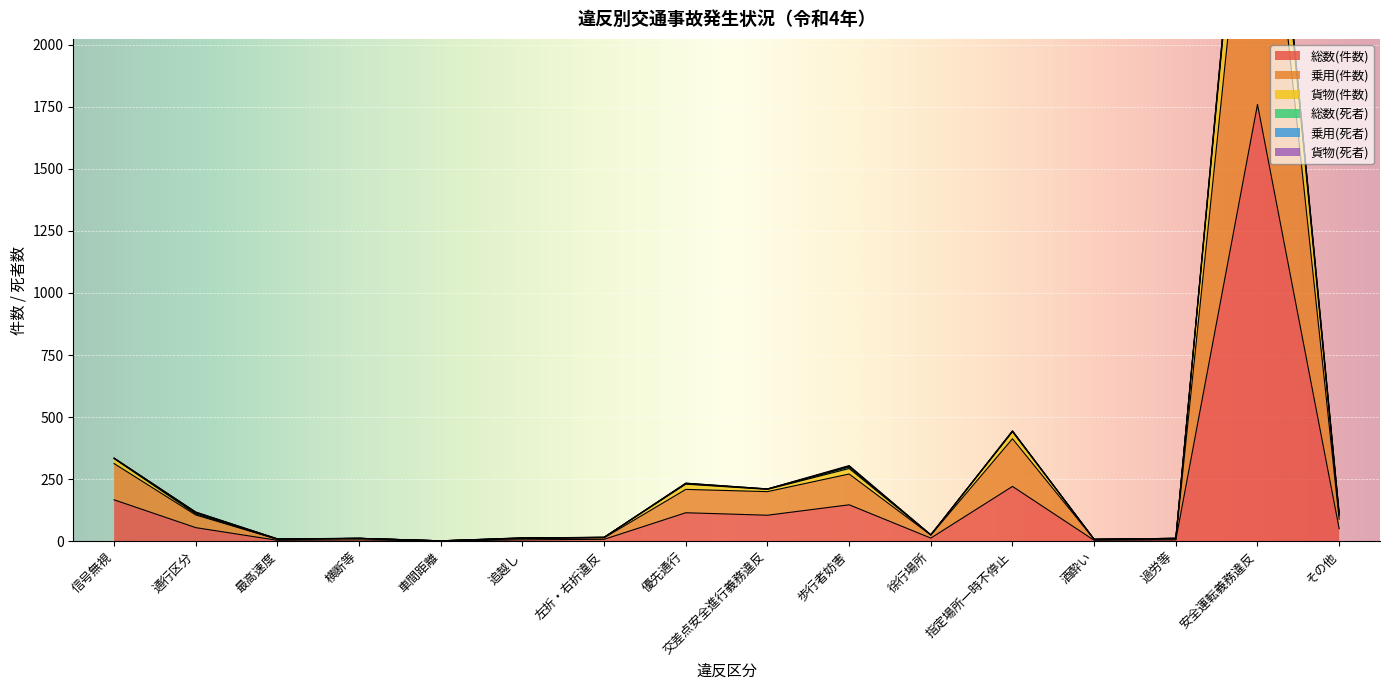

Rank the categories by 乗用(件数) value from highest to lowest.

安全運転義務違反, 指定場所一時不停止, 信号無視, 歩行者妨害, 優先通行, 交差点安全進行義務違反, 通行区分, その他, 徐行場所, 左折・右折違反, 横断等, 追越し, 過労等, 最高速度, 酒酔い, 車間距離